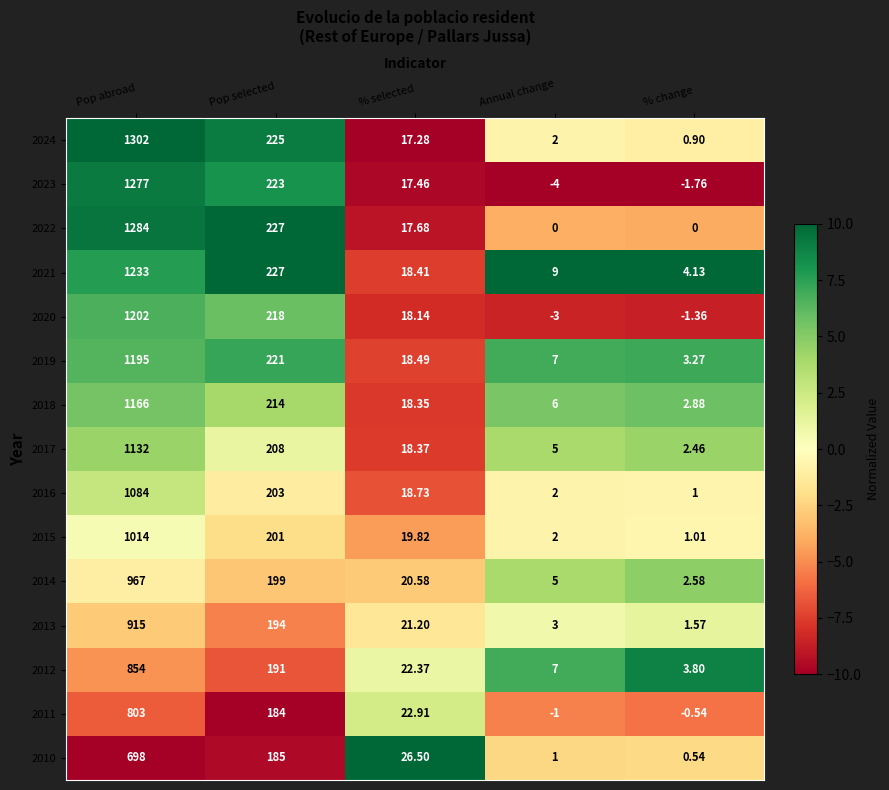

Which series has the largest total across all categories?

2024